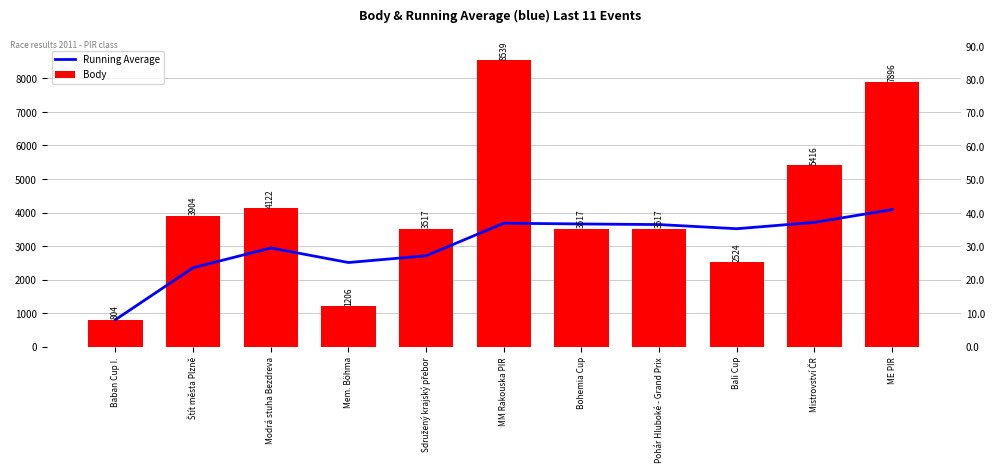

Which series has the largest range (max minus min)?

Body